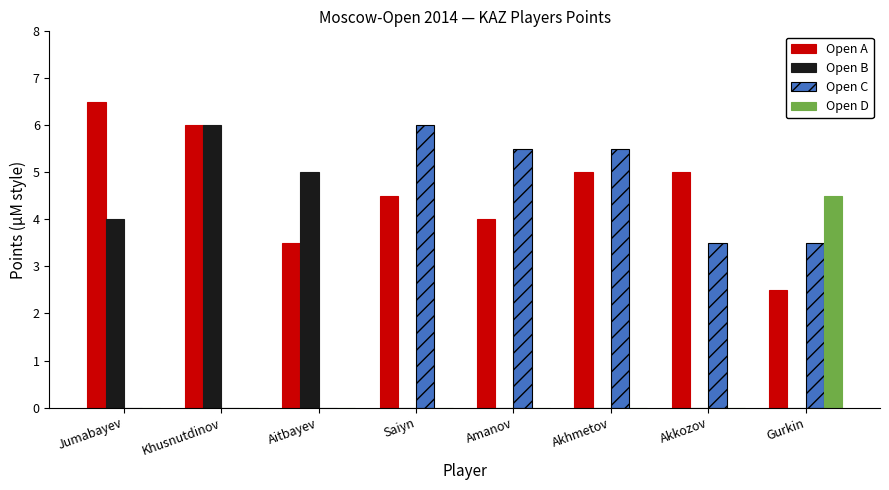

How many groups of bars are there?

8